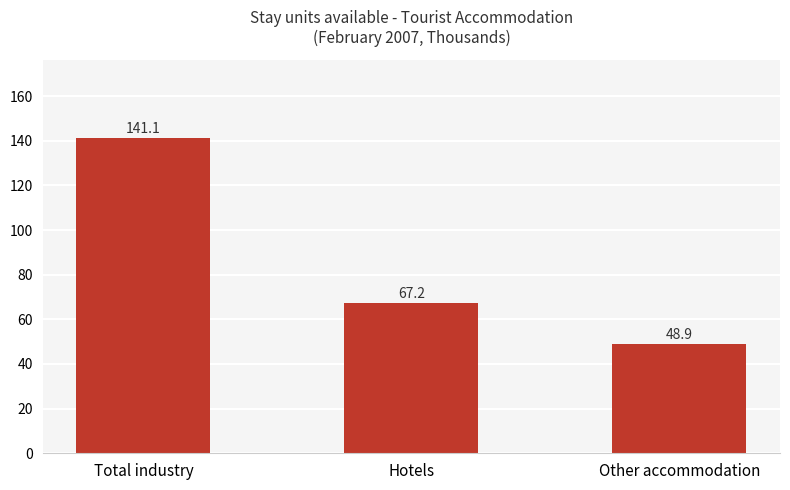

The chart shows a value of 67.2 at Hotels. True or false?

True